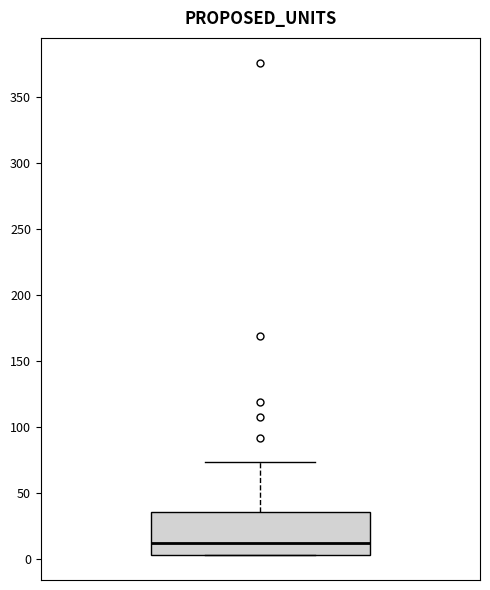

Where does the median line of the box sit on the y-axis? The values are not printed on the chart, so give them approximately, as read against the axis.

10